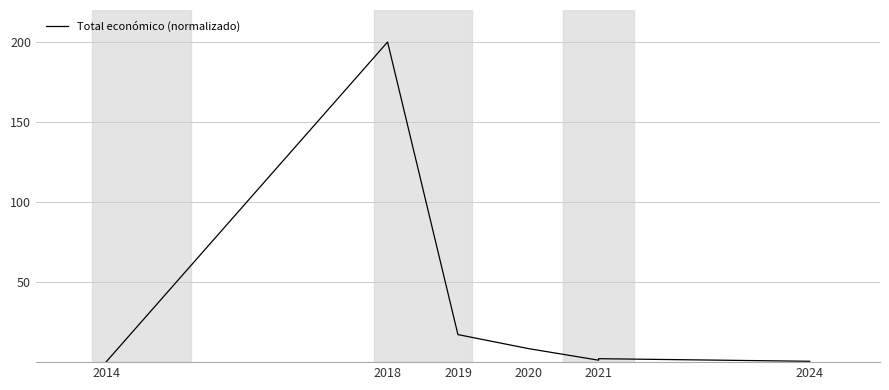

At which label is the value closest to 100?

2019